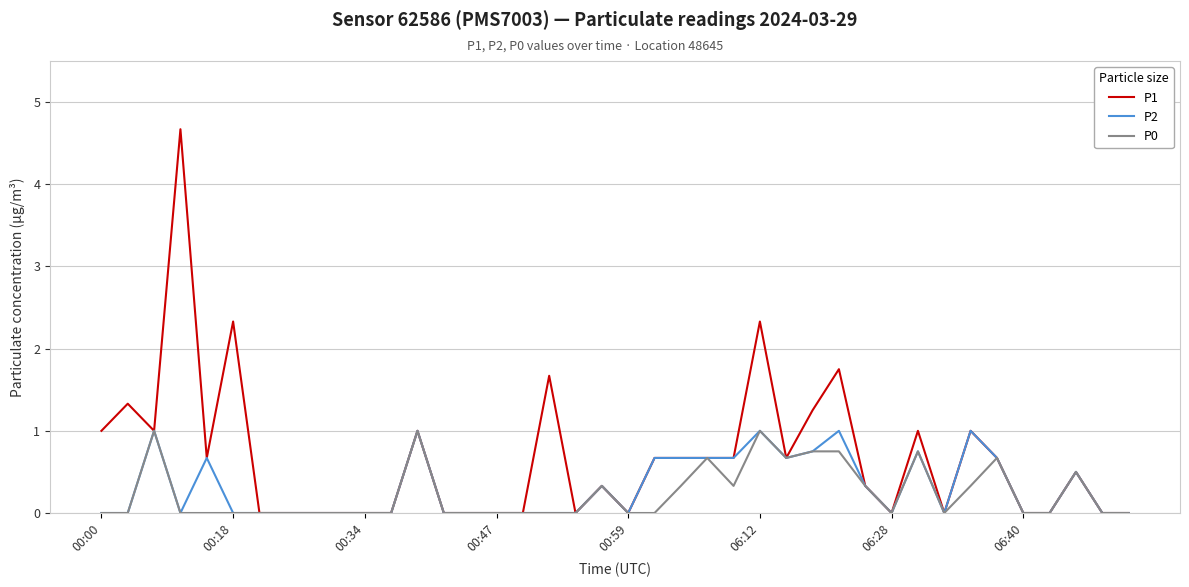

What is the average value of the P1 series?

0.7